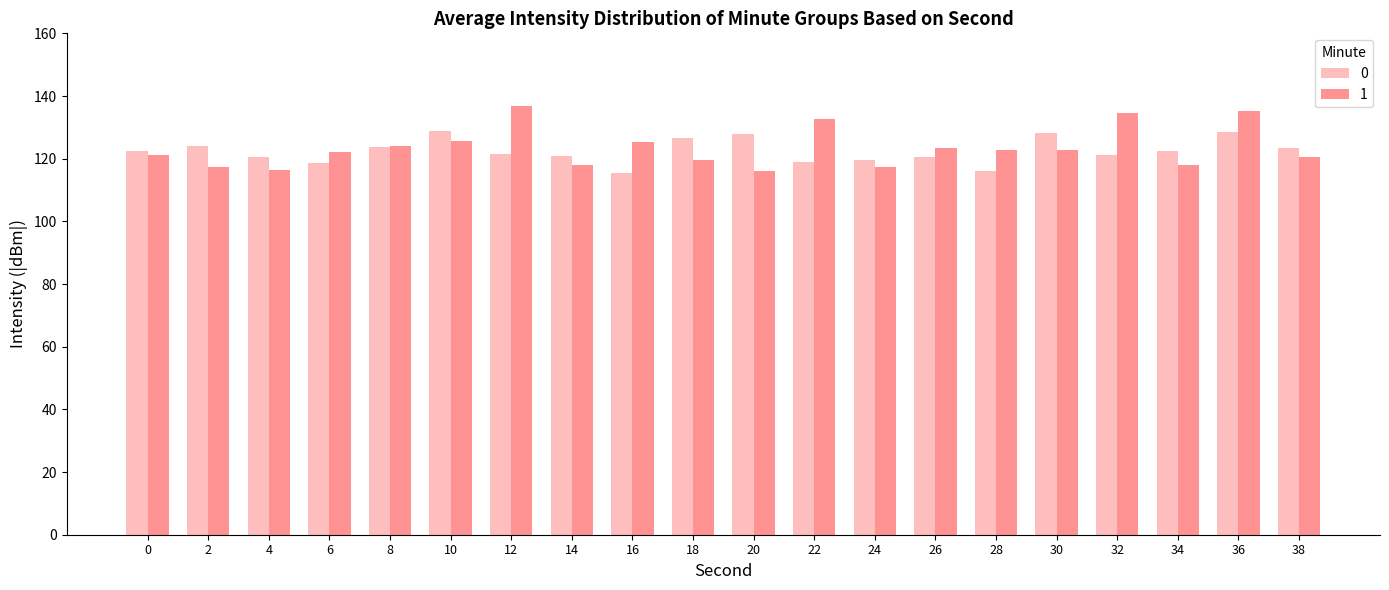

What is the spread (max minus min) of values at 2?

7.0